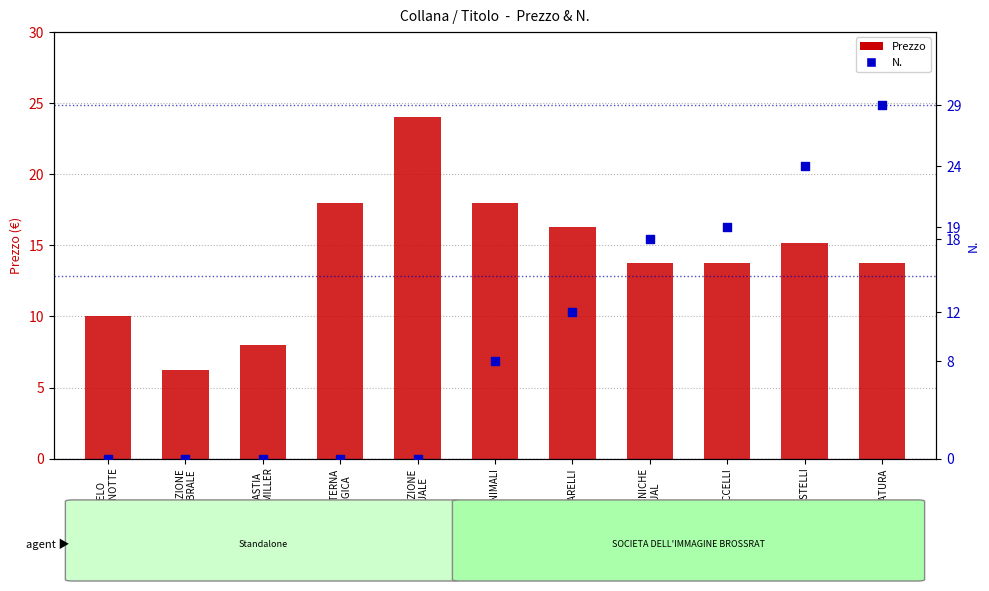

At how many categories does at least one series exceed 25?

1